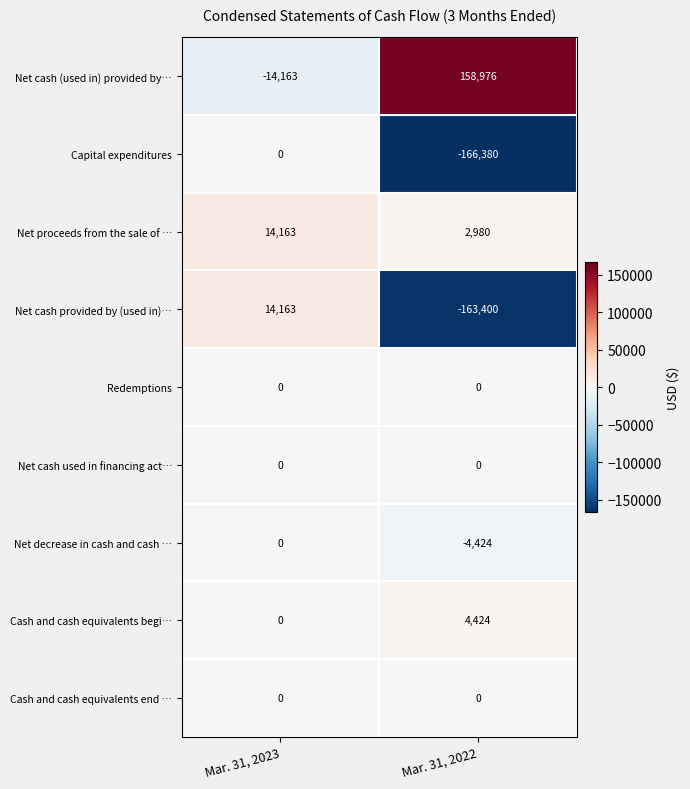

Which category has the lowest value across all series?

Mar. 31, 2022